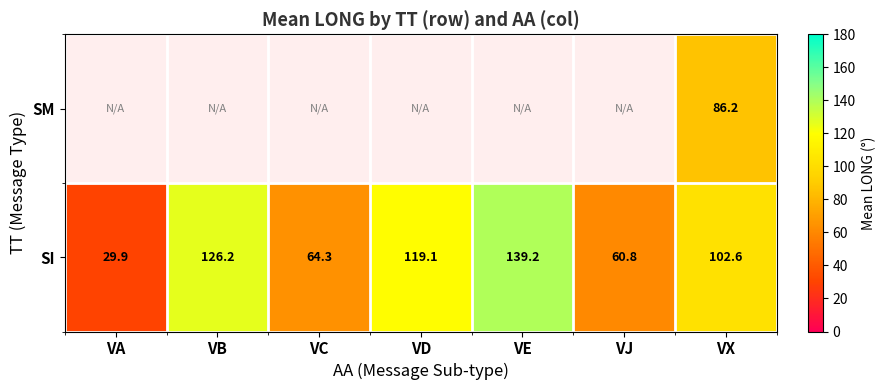

How many distinct data groups are displayed?

2